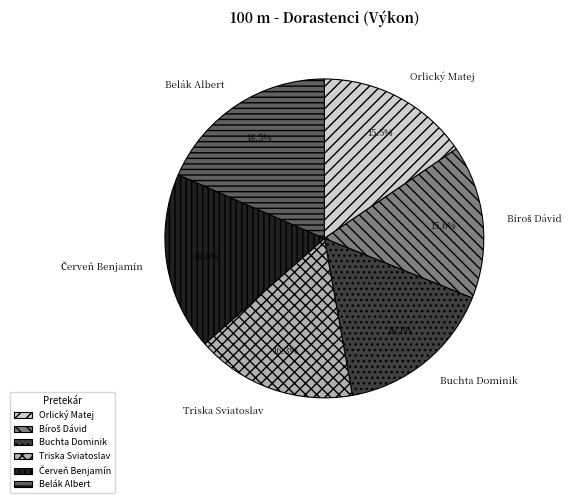

Is the sum of Orlický Matej and Buchta Dominik greater than half?

No